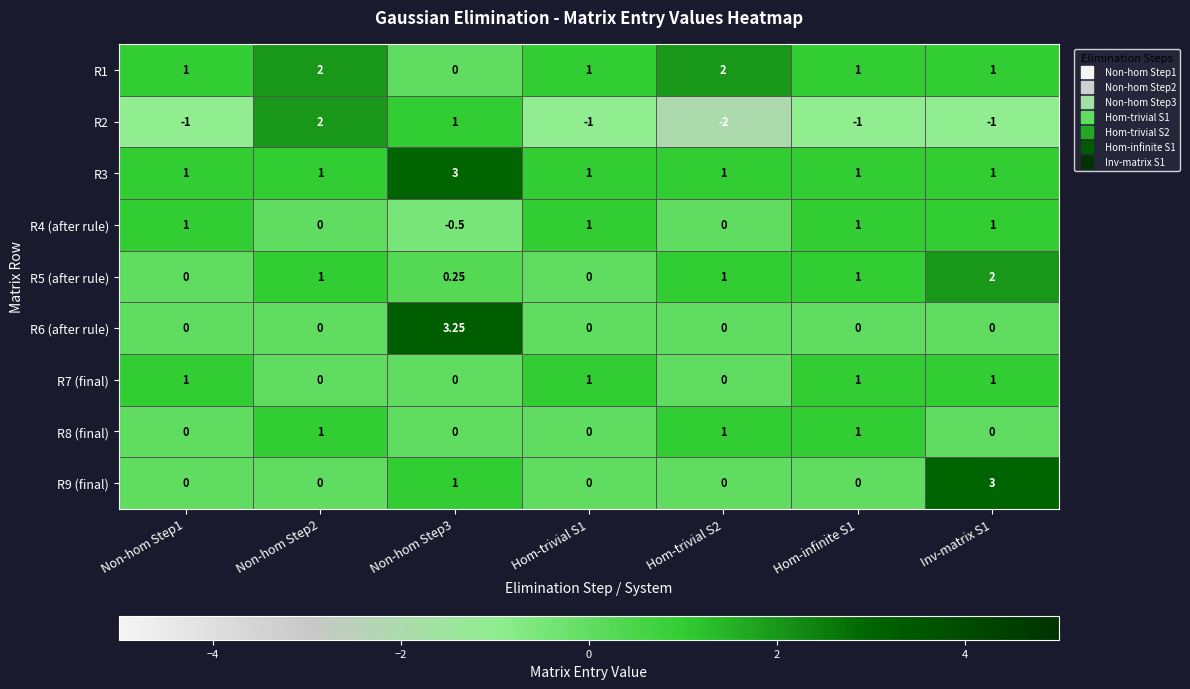

Is the value of R8 (final) at Non-hom Step3 greater than the value of R4 (after rule) at Non-hom Step3?

Yes